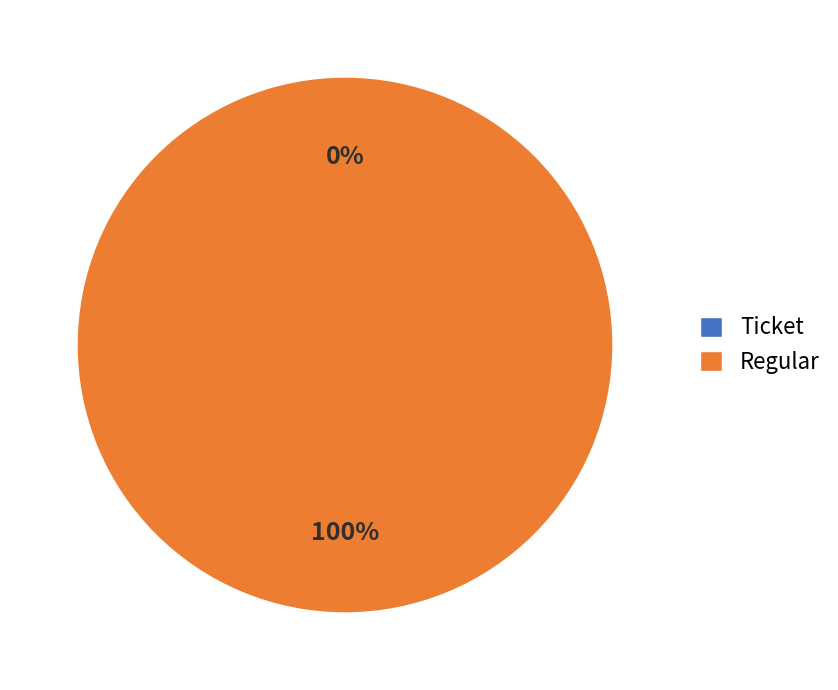

Does Ticket represent more than half of the total?

No